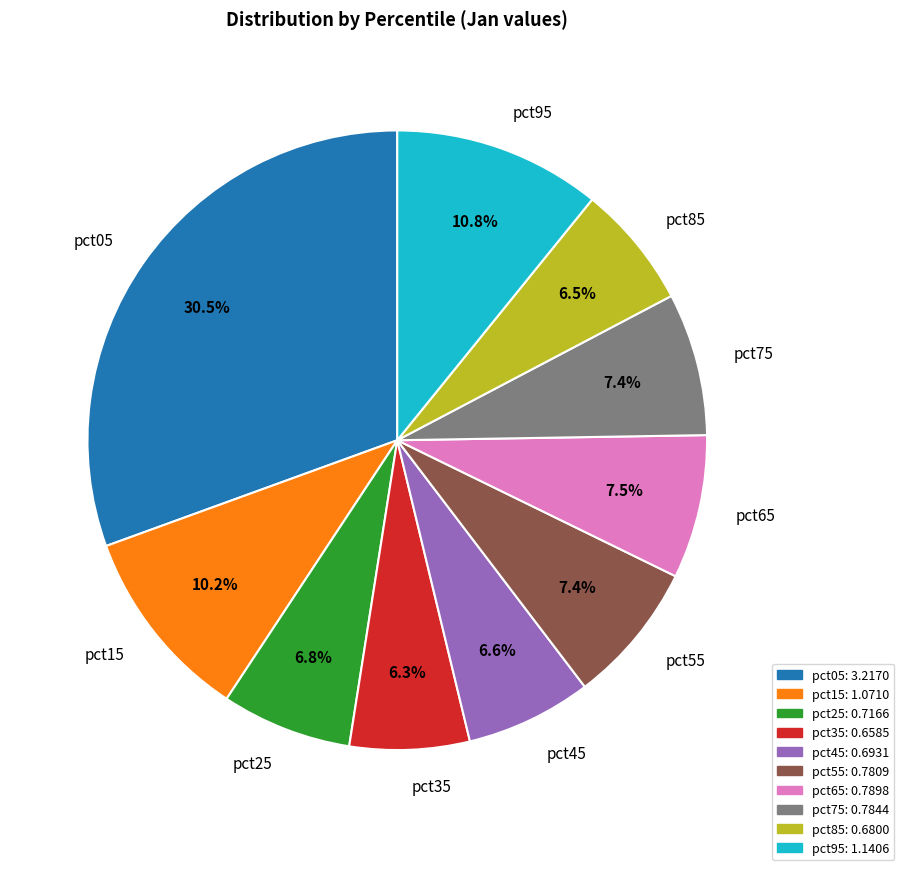

How much of the chart is everything except pct85?

93.5%